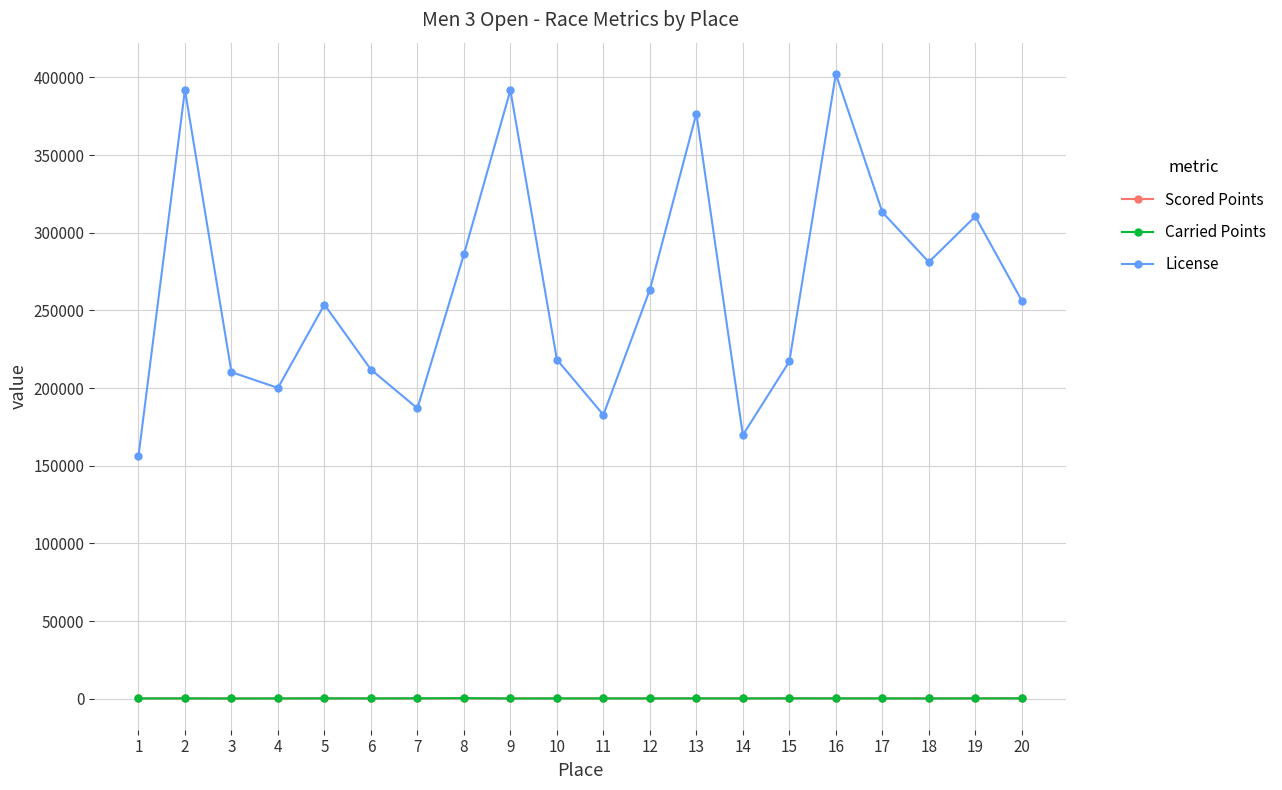

Is the value of Carried Points at 1 greater than the value of License at 18?

No